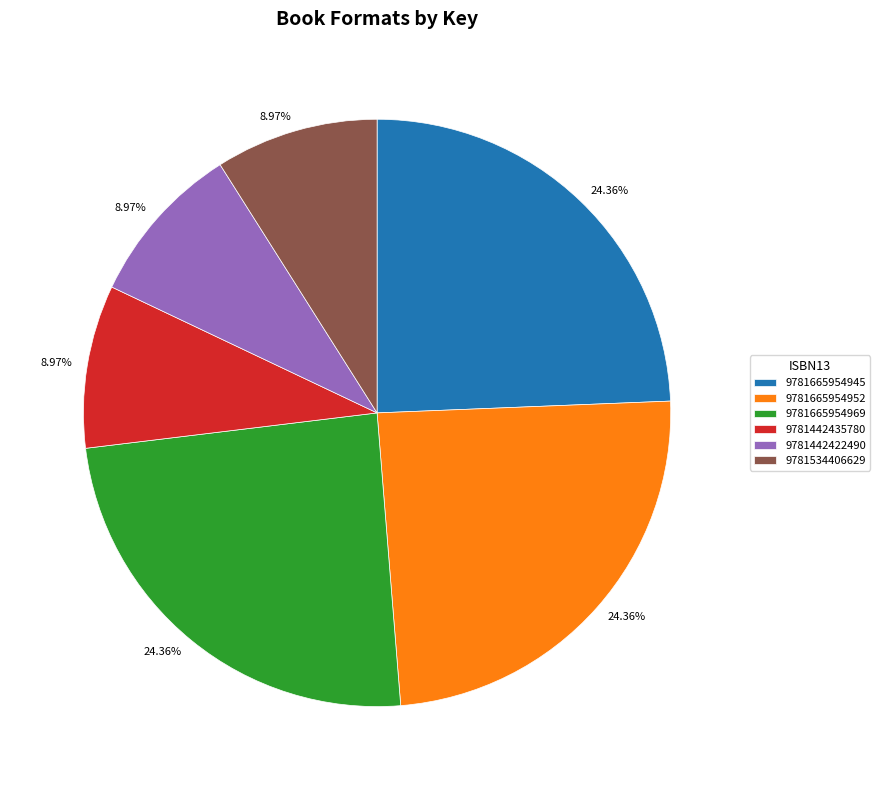

Is 9781665954952 the majority of the pie?

No